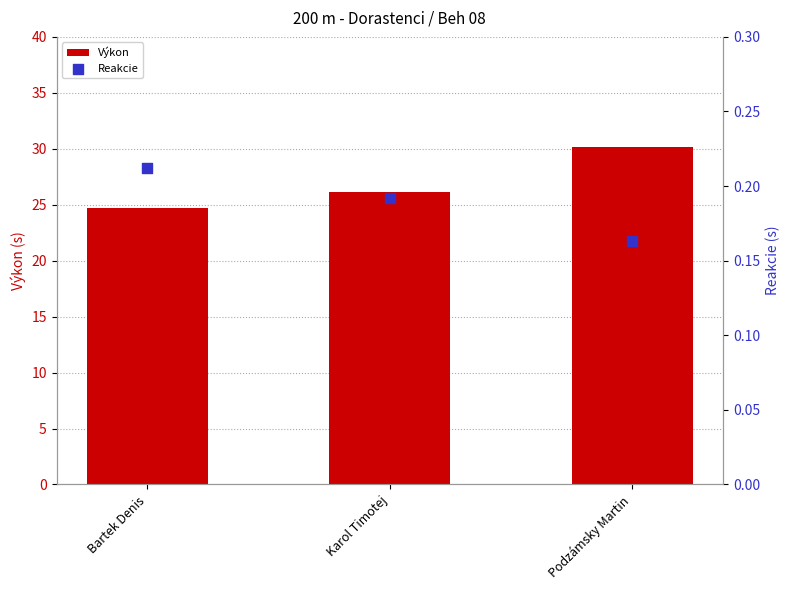

What are all the series names shown in the legend?

Výkon, Reakcie